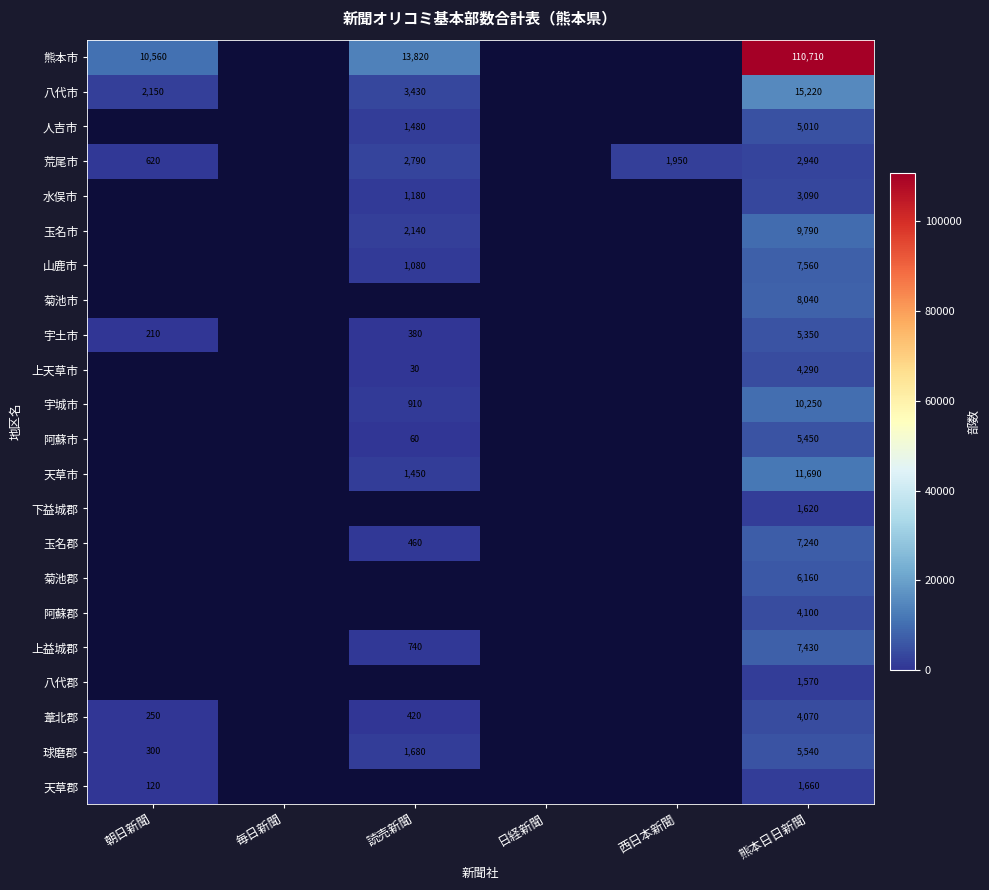

The value of 球磨郡 at 熊本日日新聞 is 5540. True or false?

True